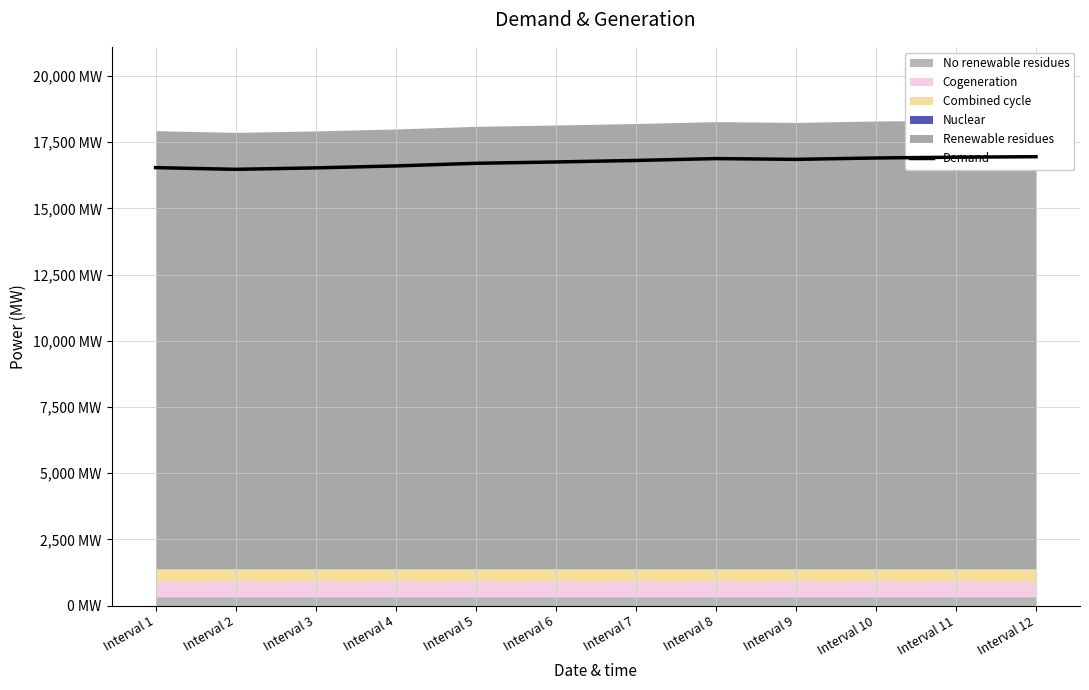

What is the change in value from Interval 8 to Interval 12?

+72.0